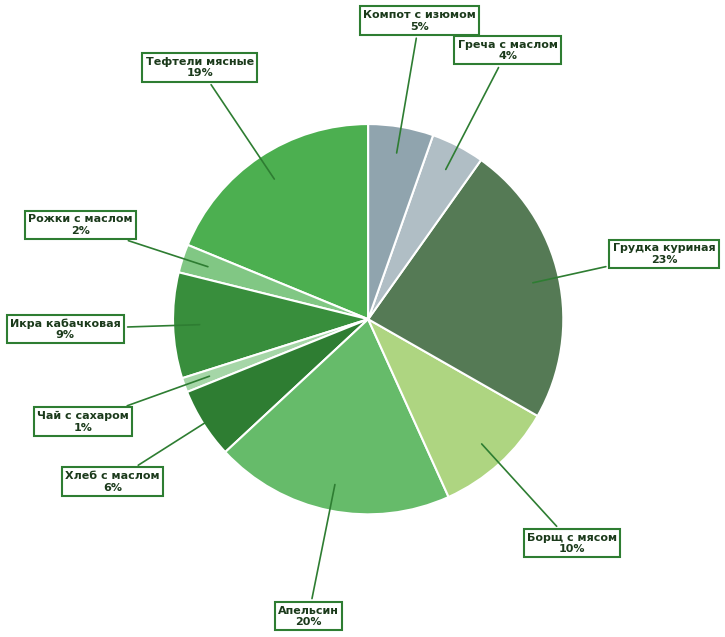

To the nearest percent, what percentage of the pie is Апельсин?

20%